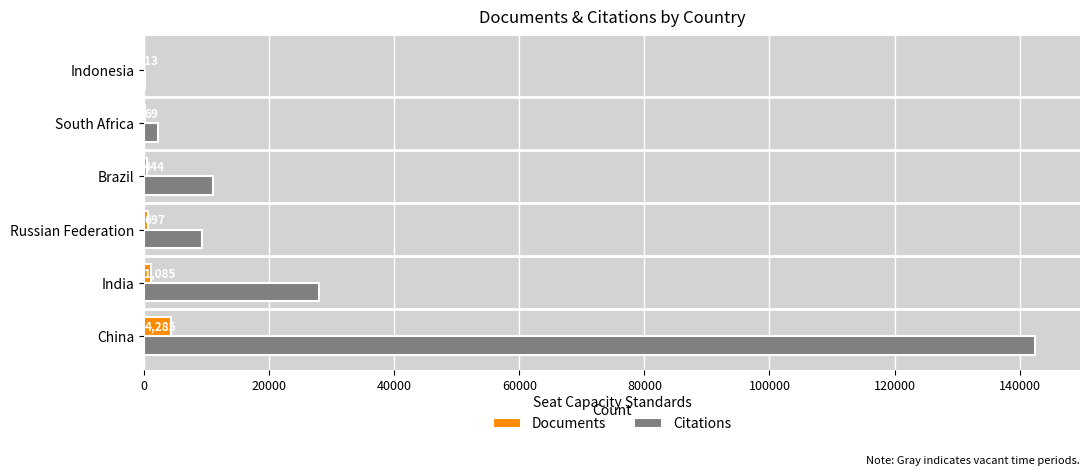

True or false: Documents has a value of 13 at Indonesia.

True